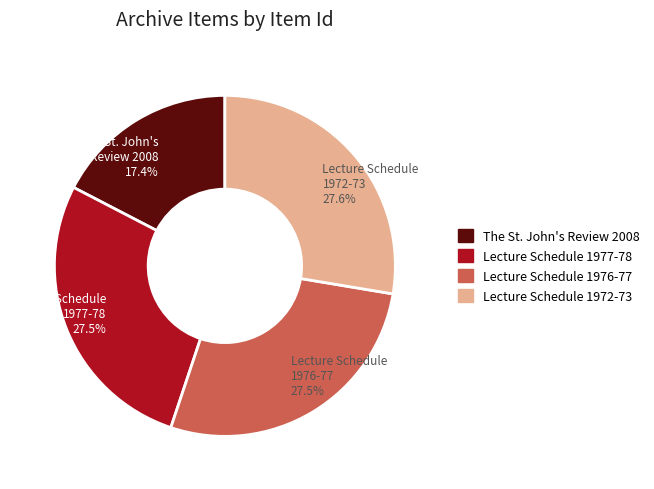

Which has a higher value, St. John's Review 2008 17.4% or Lecture Schedule 1977-78 27.5%?

Lecture Schedule 1977-78 27.5%